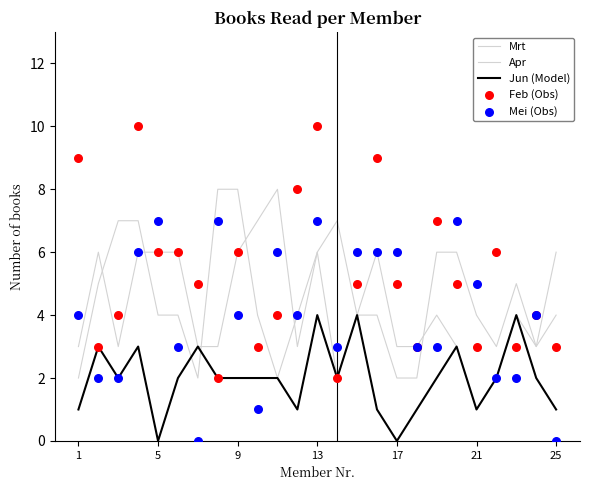

What are all the series names shown in the legend?

Mrt, Apr, Jun (Model), Feb (Obs), Mei (Obs)